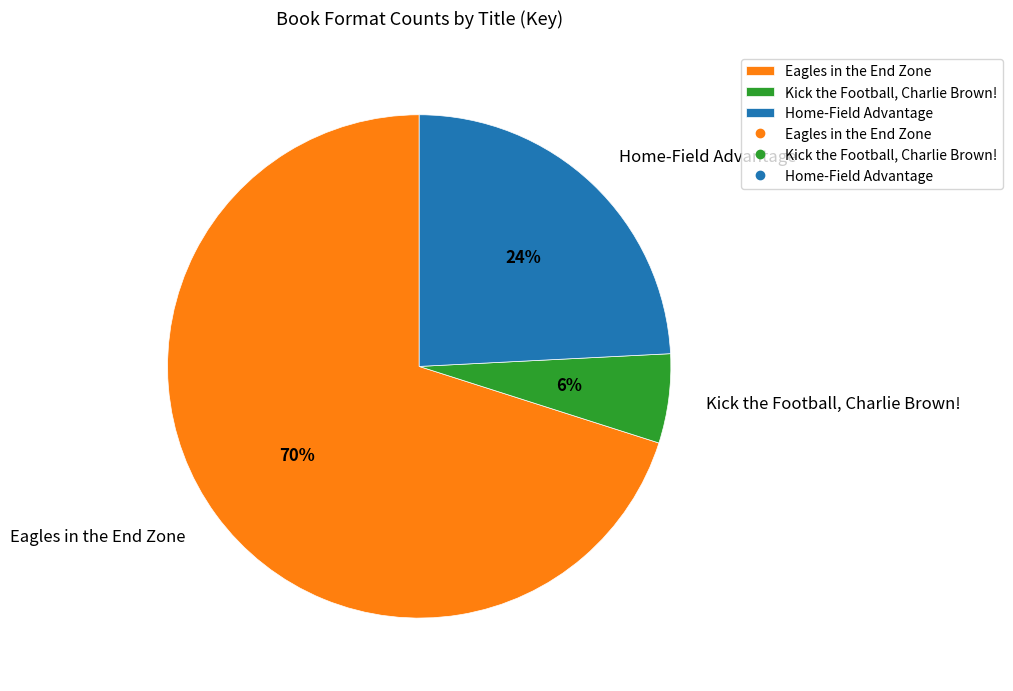

Is it true that Kick the Football, Charlie Brown! is 1% of the pie?

False